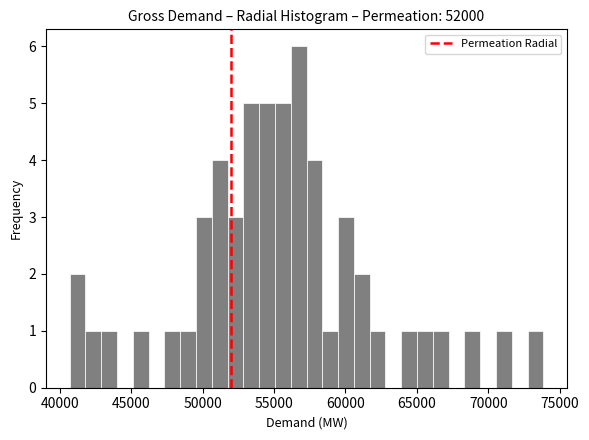

Around what value on the x-axis is the tallest bar? Give the approximate position of its centre, as read against the axis.

56500